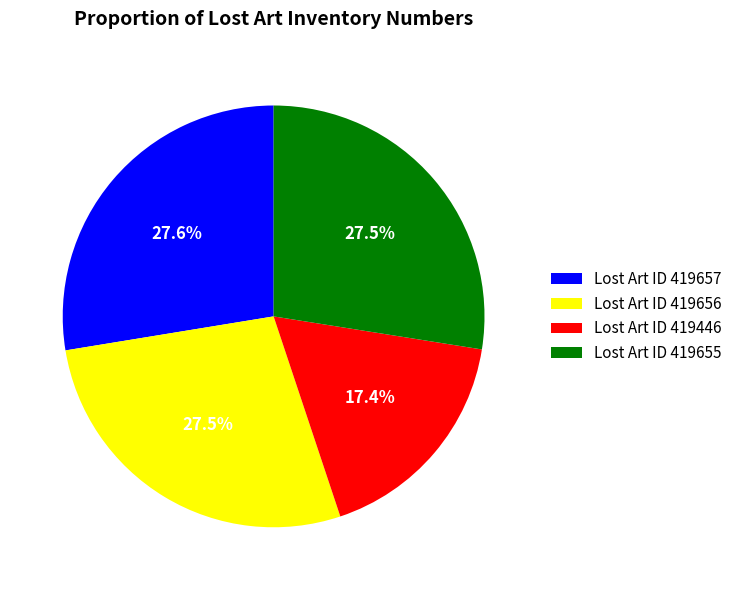

Which slice is the smallest?

Lost Art ID 419446